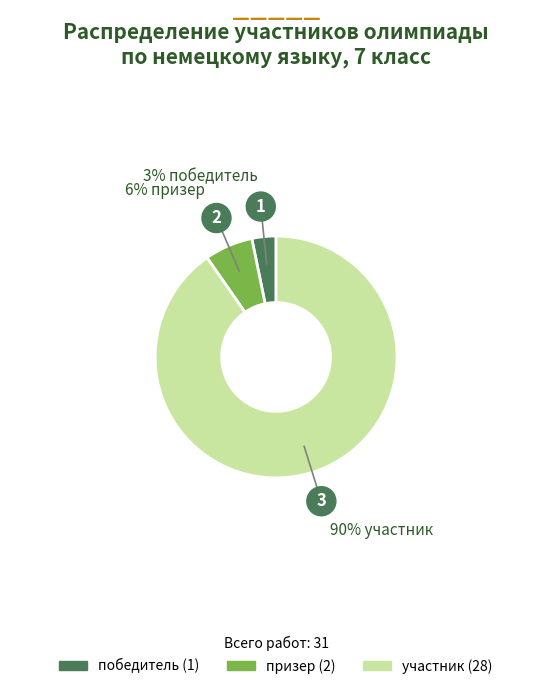

Is the sum of победитель and призер greater than half?

No